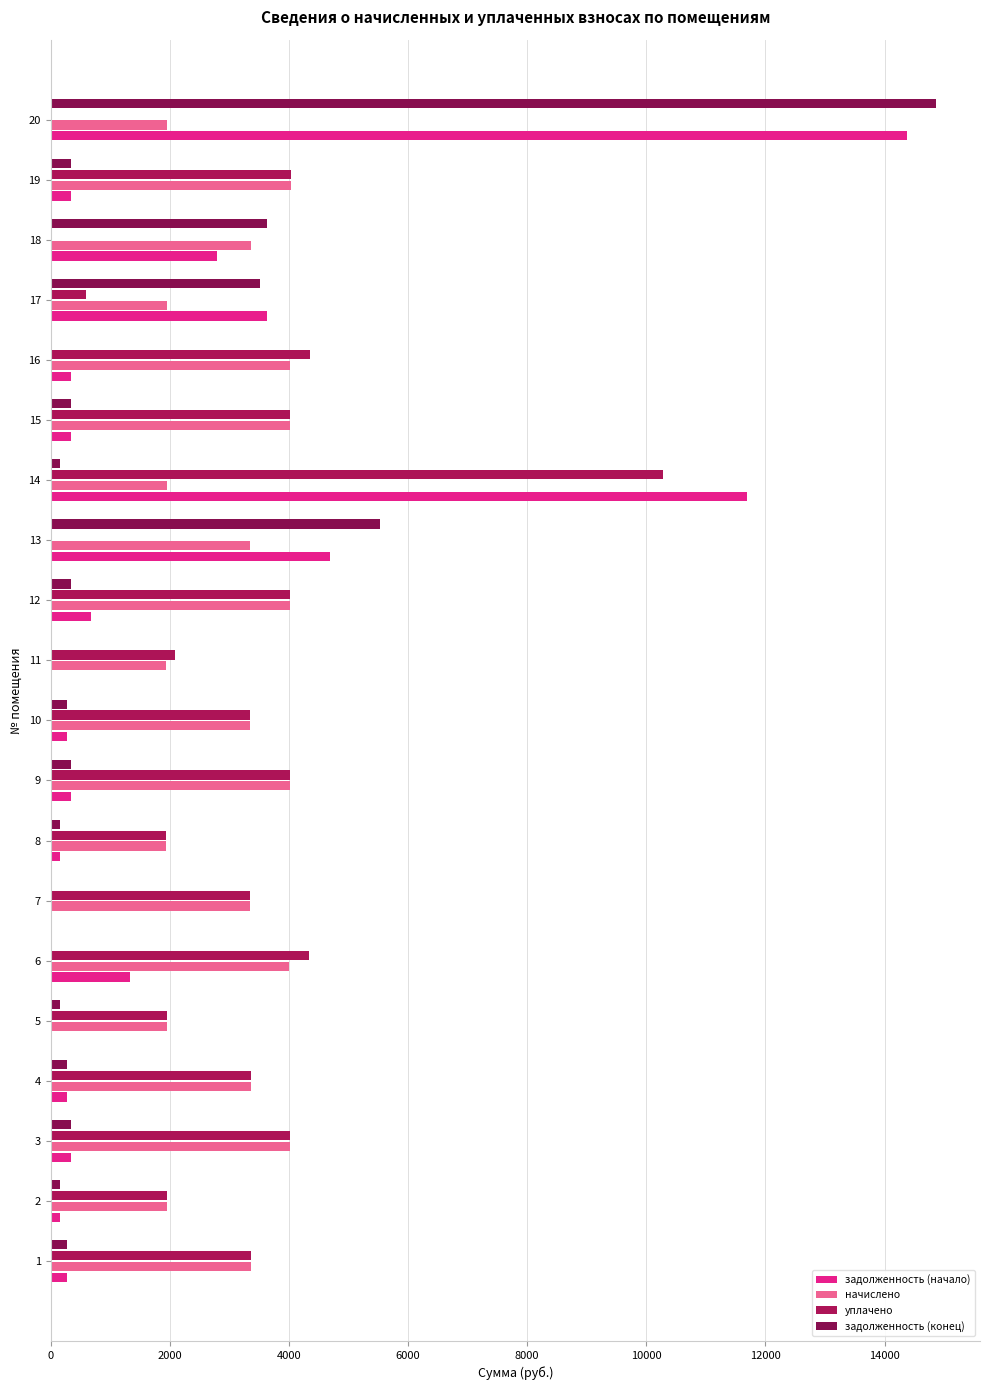

How many distinct data groups are displayed?

4